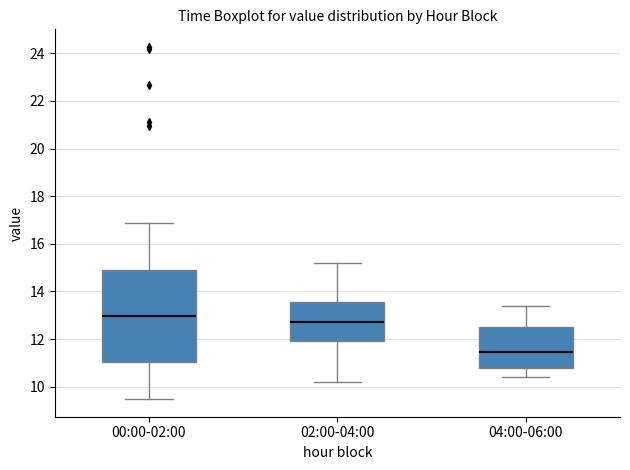

Reading left to right, read every box against the y-axis: the position of its median line, the range the box covers, and the ends of its whiskers. The values are not printed on the chart, so give them approximately, as read against the axis.

00:00-02:00: median 13.0, box 11.0 to 15.0, whiskers 9.4 to 16.8
02:00-04:00: median 12.8, box 12.0 to 13.6, whiskers 10.2 to 15.2
04:00-06:00: median 11.4, box 10.8 to 12.6, whiskers 10.4 to 13.4